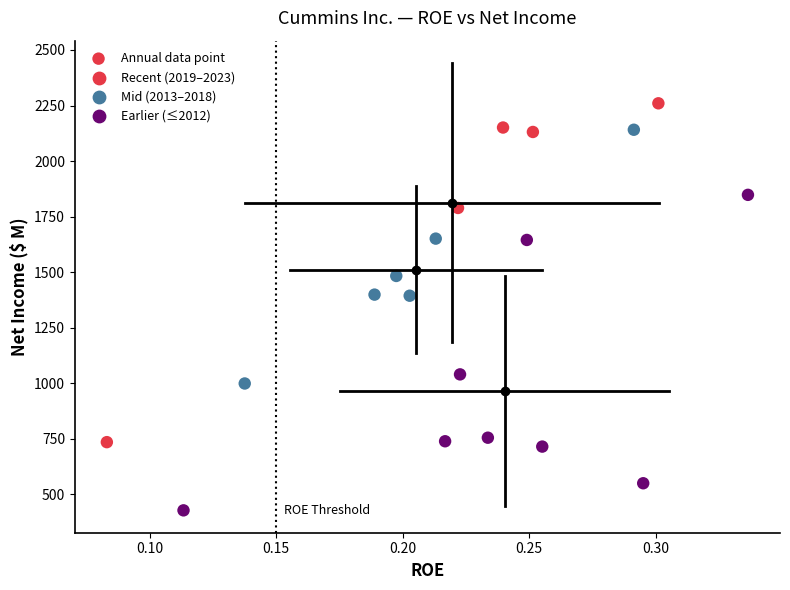

What is the range of Y values (max minus min)?

1832